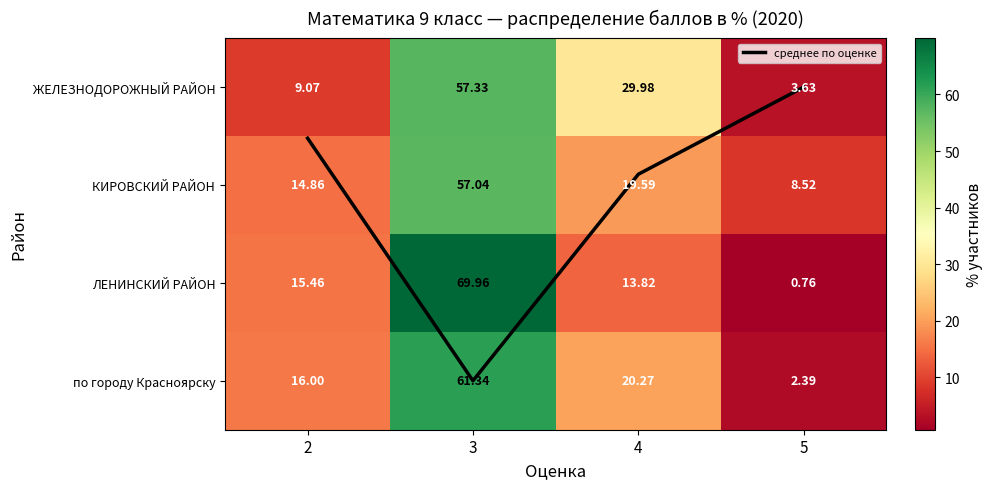

Count the number of categories in the chart.

4